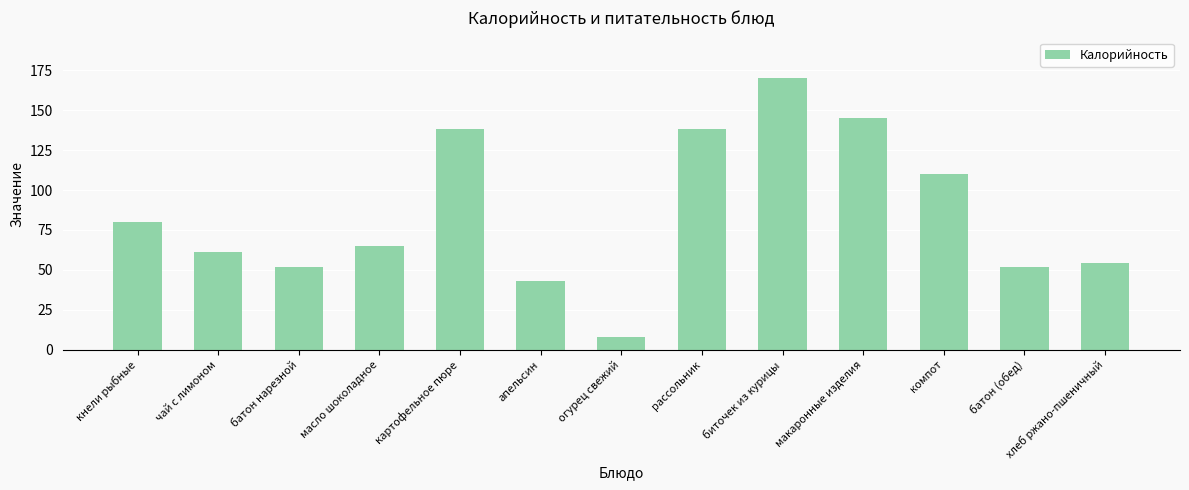

True or false: the data shows 77 at батон (обед).

False